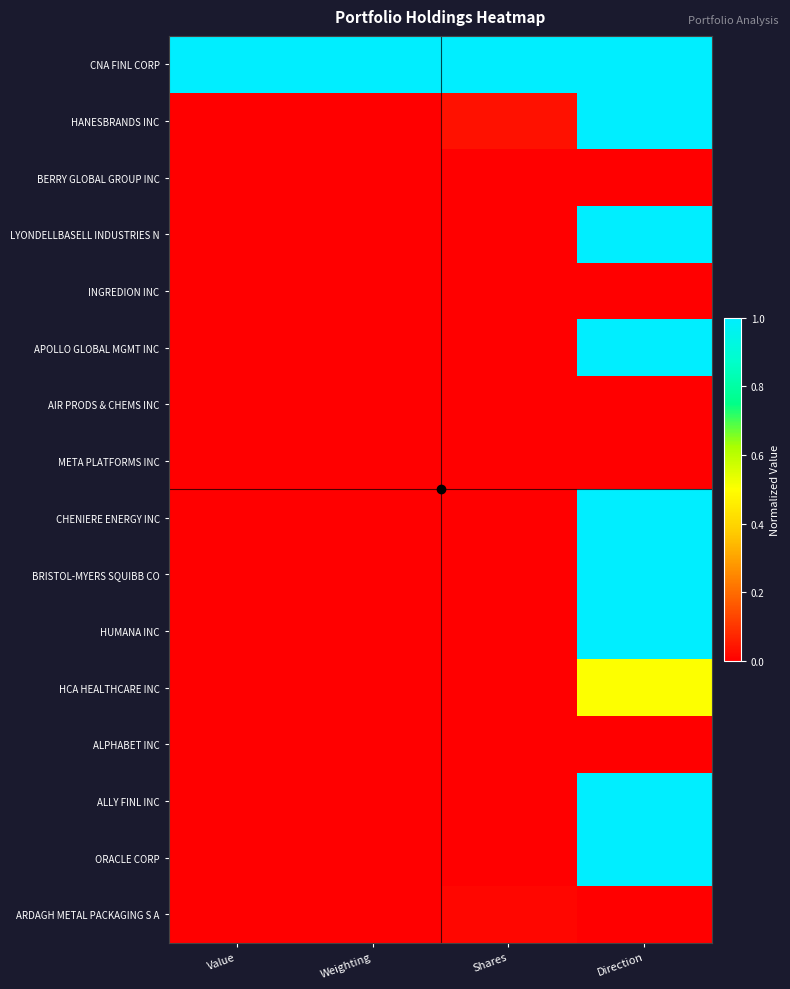

What is the spread (max minus min) of values at Value?

1.0